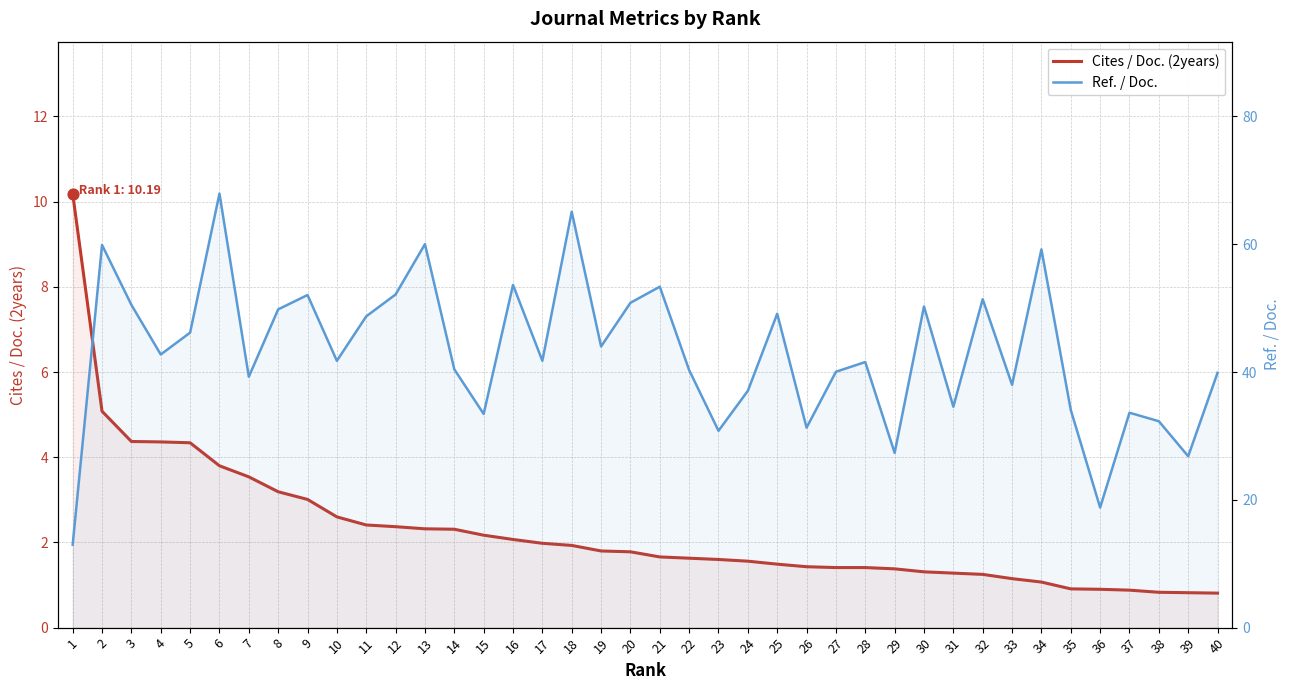

What are all the series names shown in the legend?

Cites / Doc. (2years), Ref. / Doc.